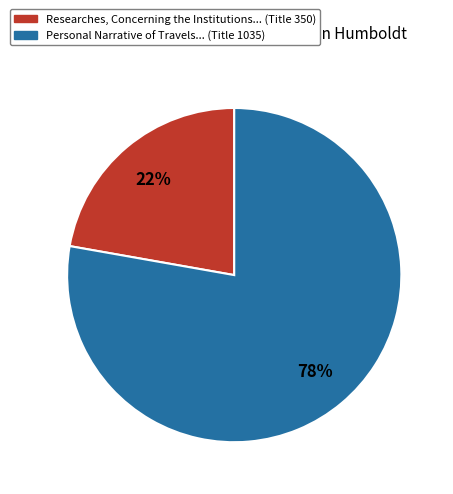

To the nearest percent, what is the difference between the largest and smallest slice percentages?

56%